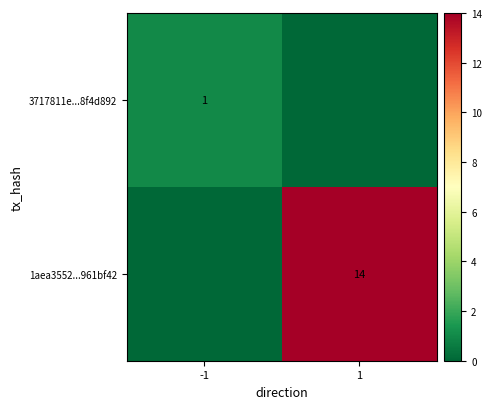

True or false: 3717811e...8f4d892 has a value of 1 at -1.

True